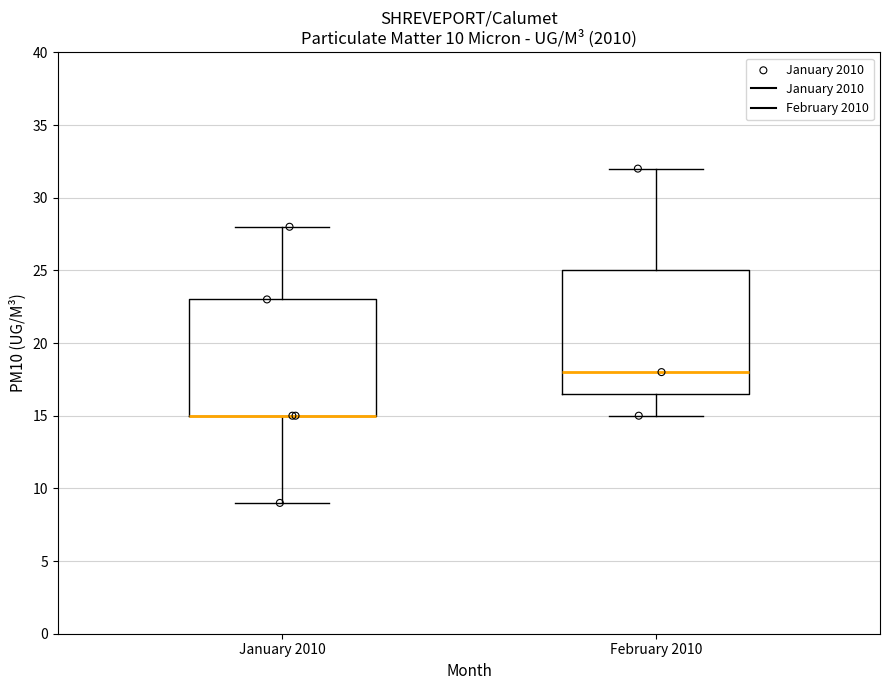

Comparing the boxes themselves (not the whiskers), which one is the tallest?

February 2010